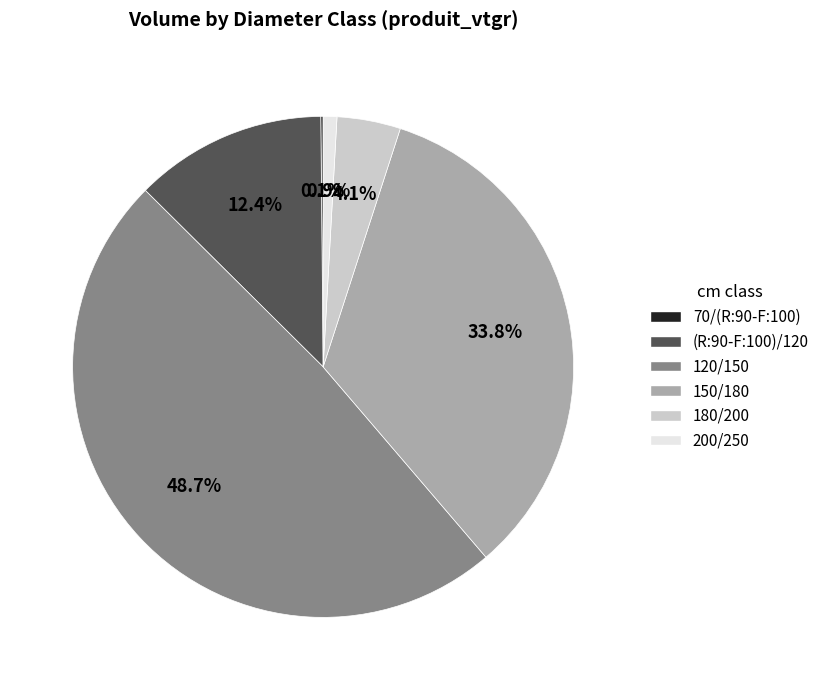

Is it true that 200/250 is 1% of the pie?

True